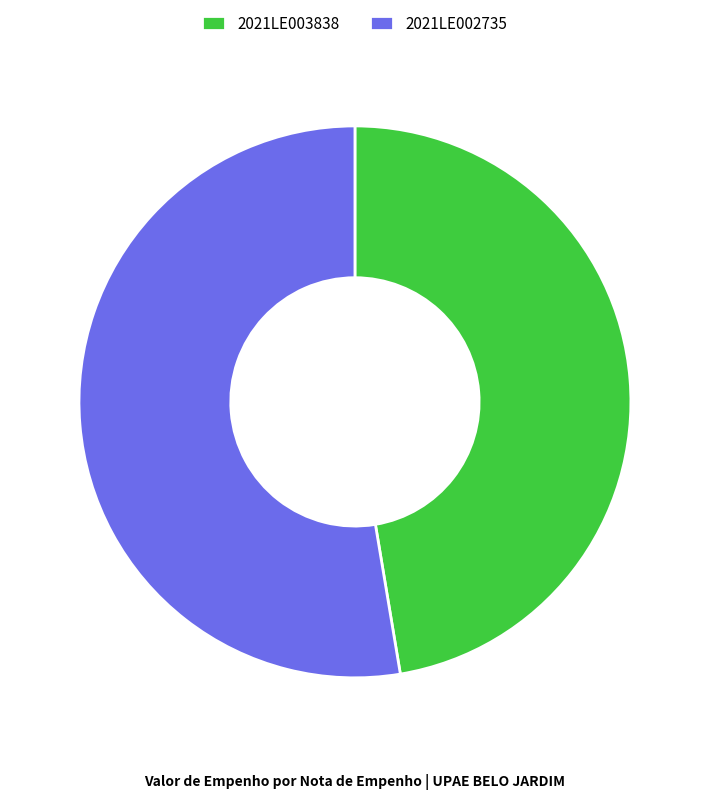

Is there any slice that represents more than half of the pie?

Yes